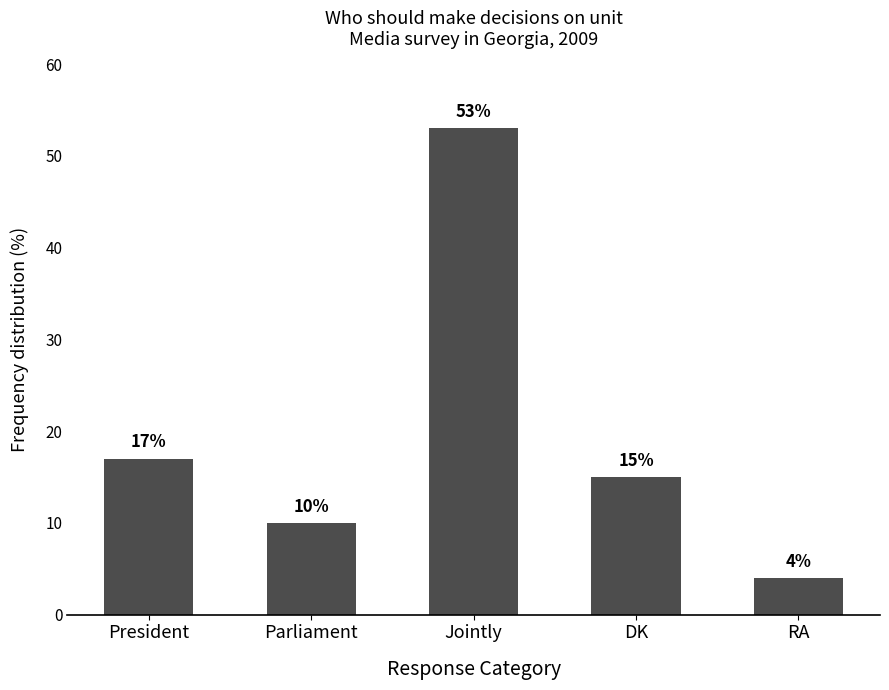

How many bars are there in total?

5